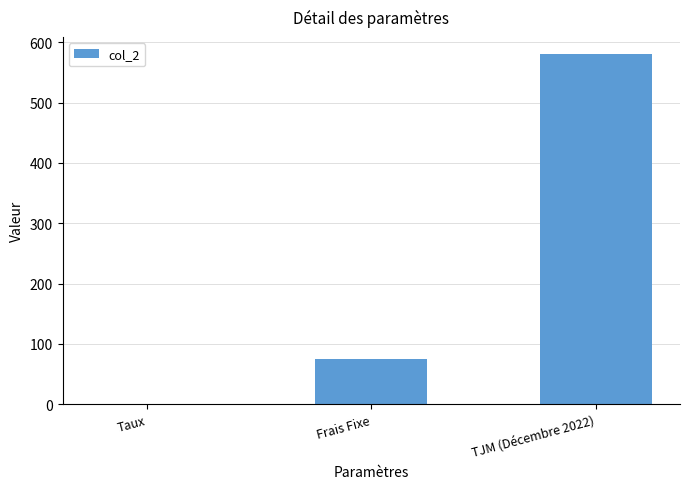

Is it true that the value at Frais Fixe is 48.1?

False